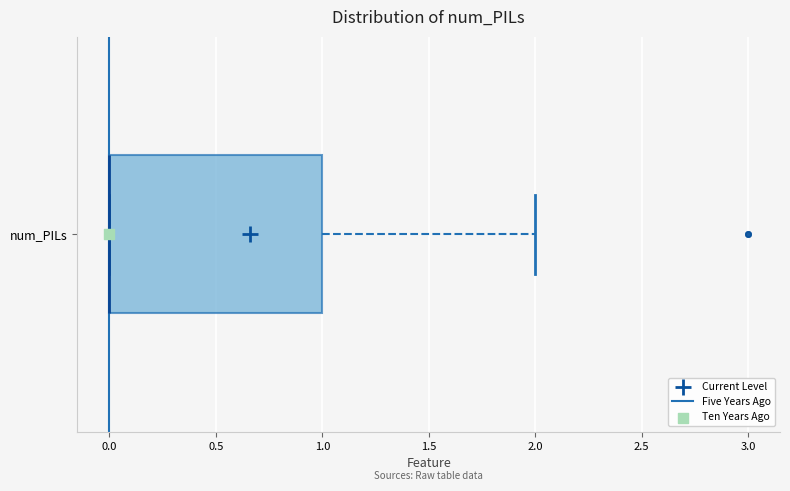

Where does the right whisker of the box for num_PILs end on the x-axis? The values are not printed on the chart, so give them approximately, as read against the axis.

2